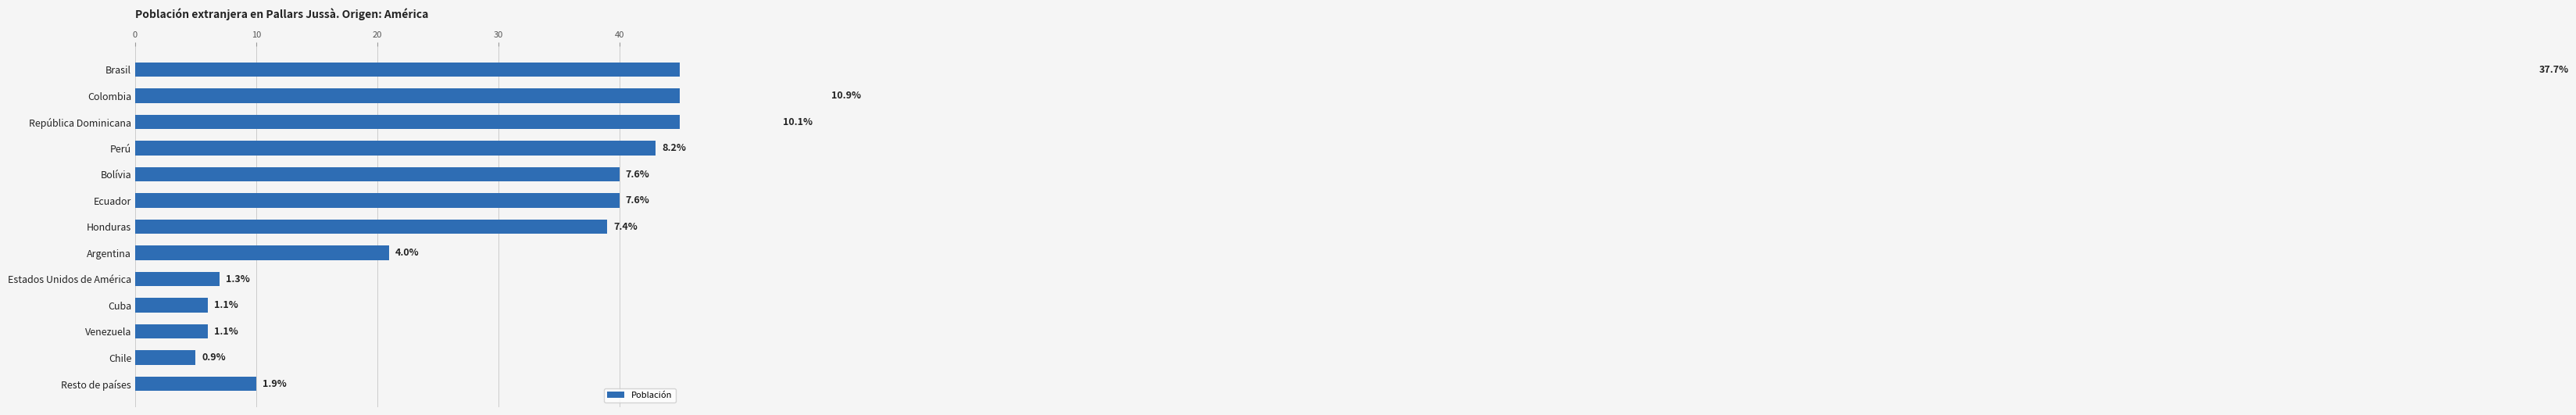

Count the number of categories in the chart.

13